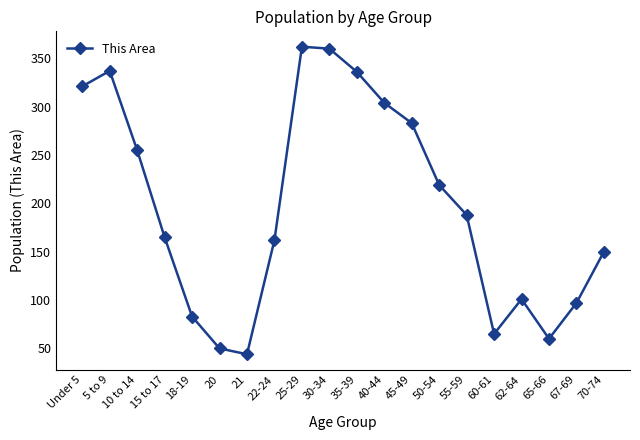

What position from the right is 70-74?

1